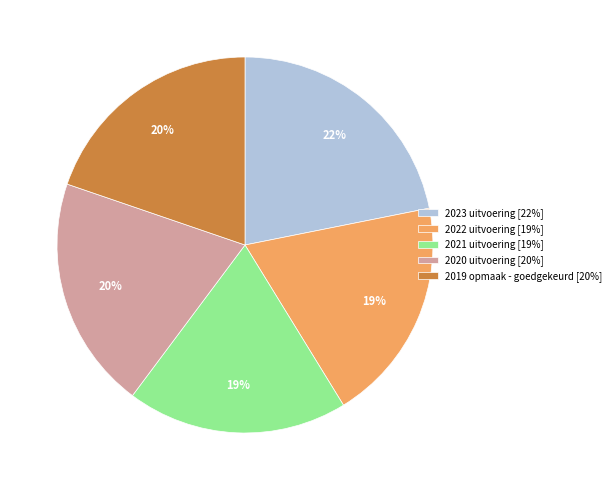

Is 2021 uitvoering the majority of the pie?

No